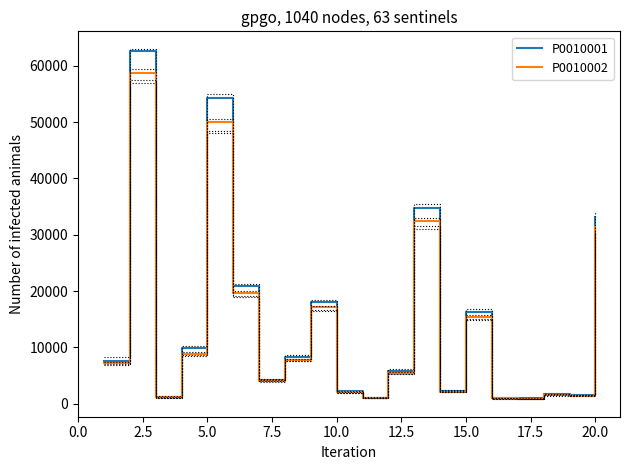

In P0010001, how many points are higher than both neighbors (excluding endpoints)?

6